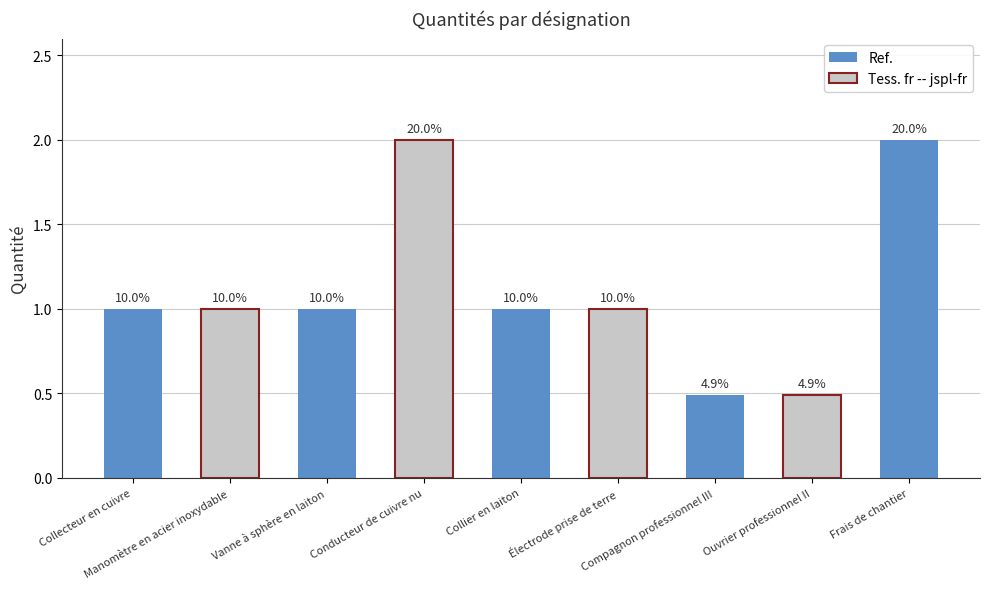

Reading right to left, transcribe all the data shown in this chart.

2.0	0.5	0.5	1.0	1.0	2.0	1.0	1.0	1.0